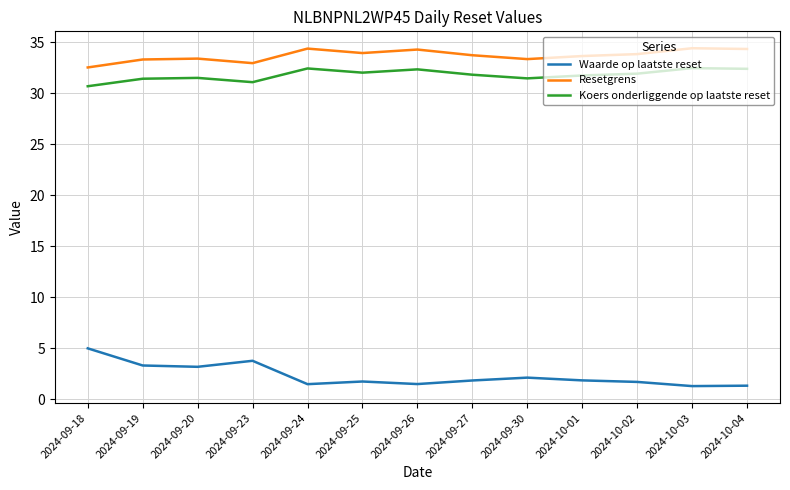

Does the chart display data point markers on the line(s)?

No